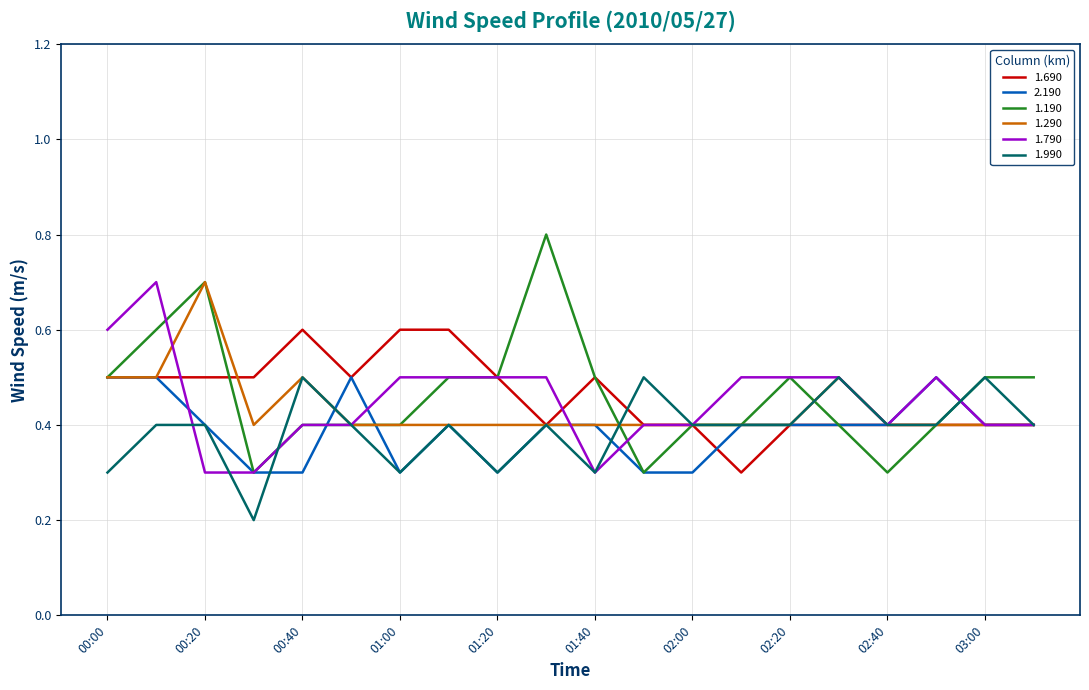

Which series has the widest spread of values?

1.190